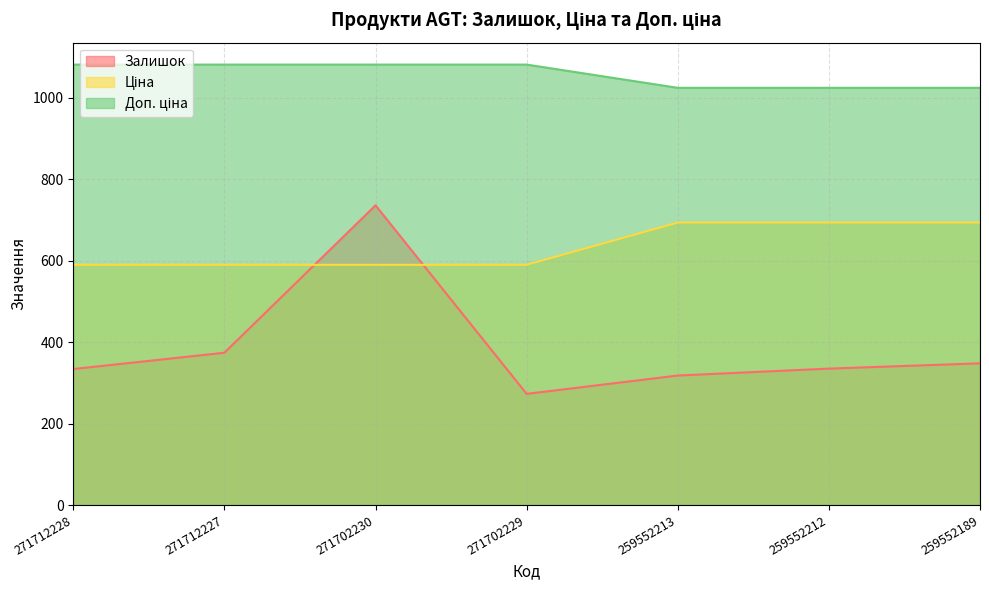

Which label corresponds to the smallest value in the chart?

271702229